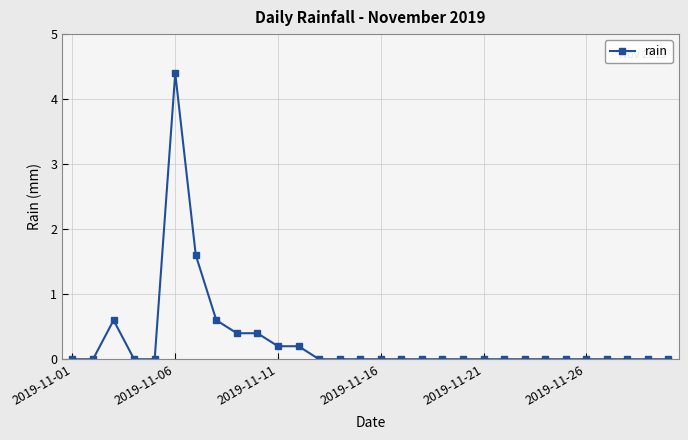

True or false: the data has more than 1 interior local peaks.

True